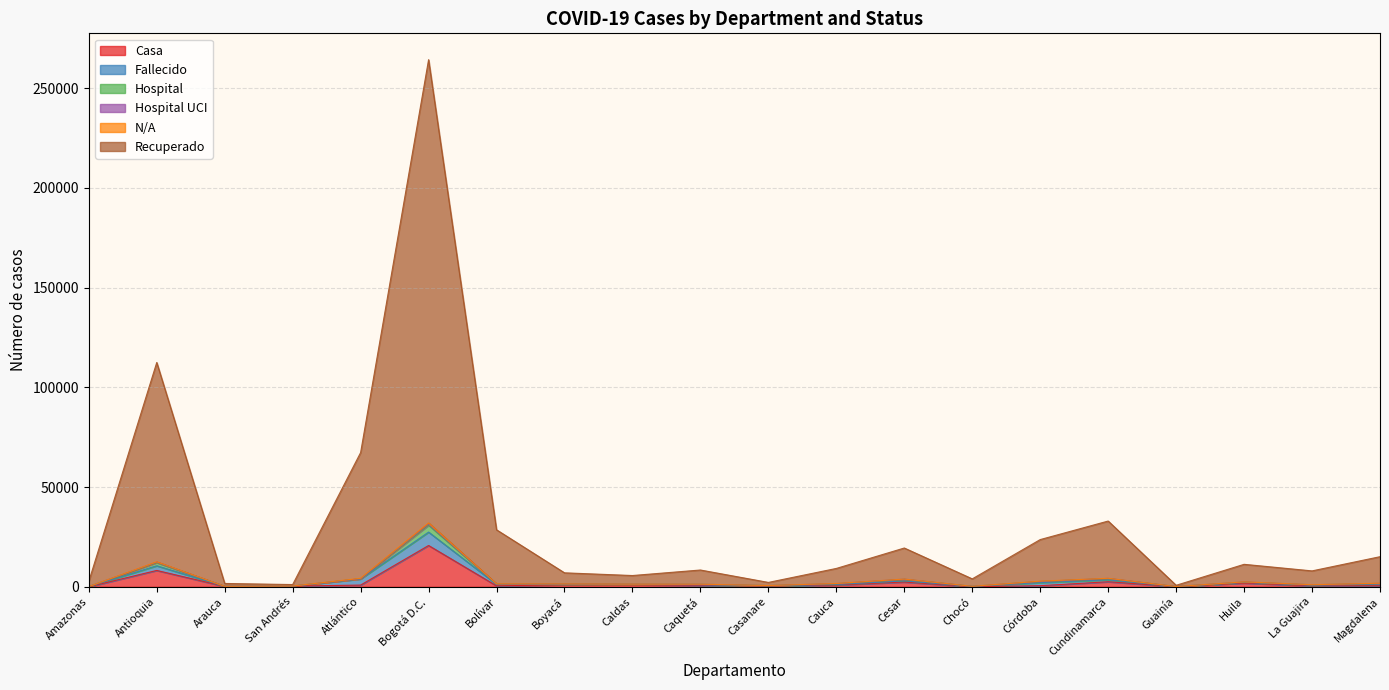

What is the difference between the second highest and minimum values in the Casa series?

8211